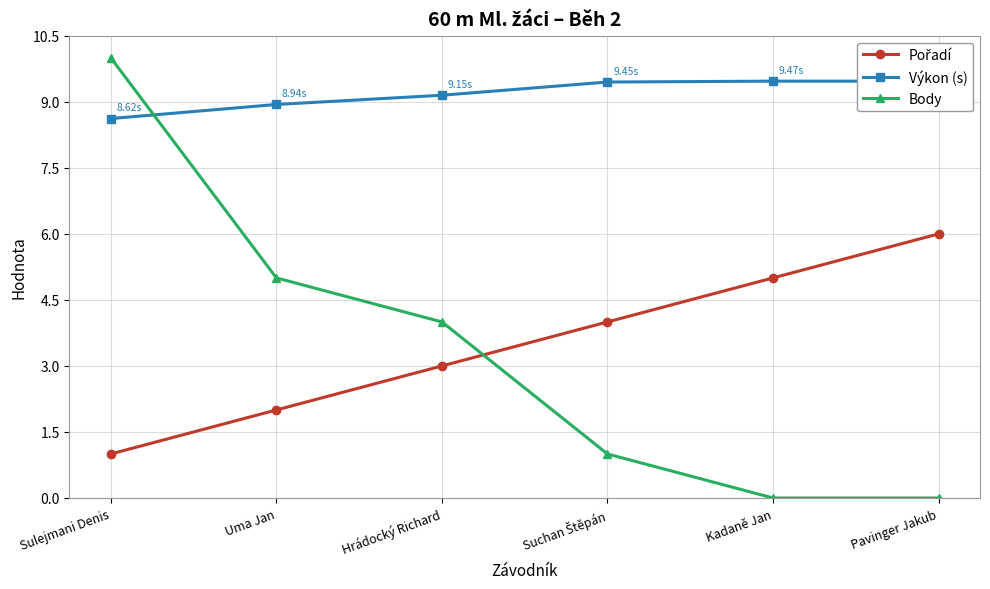

Which label corresponds to the largest value in the chart?

Sulejmani Denis